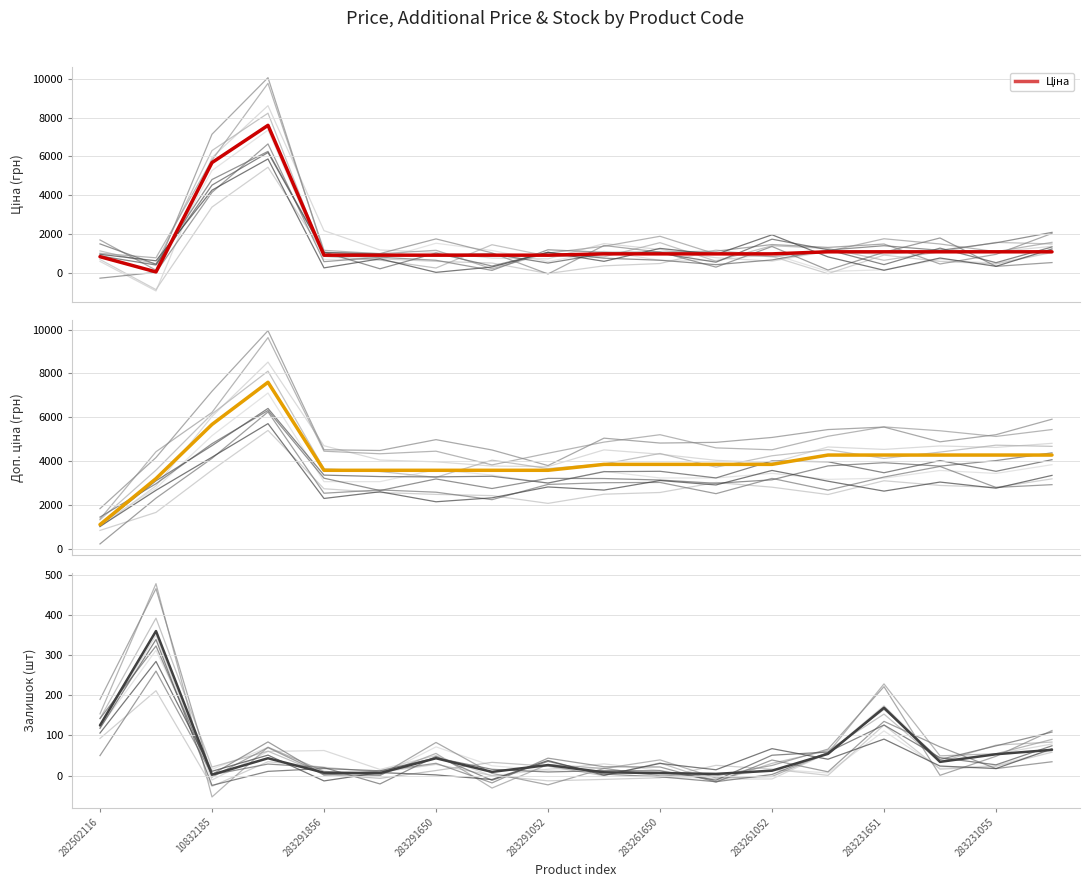

The value of Доп. ціна at 283291052 is 5507.5. True or false?

False